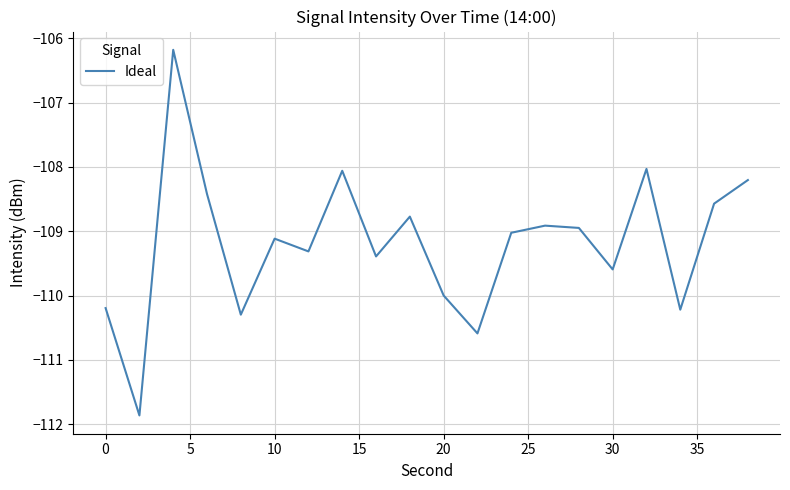

What is the maximum value shown in the chart?

-106.2